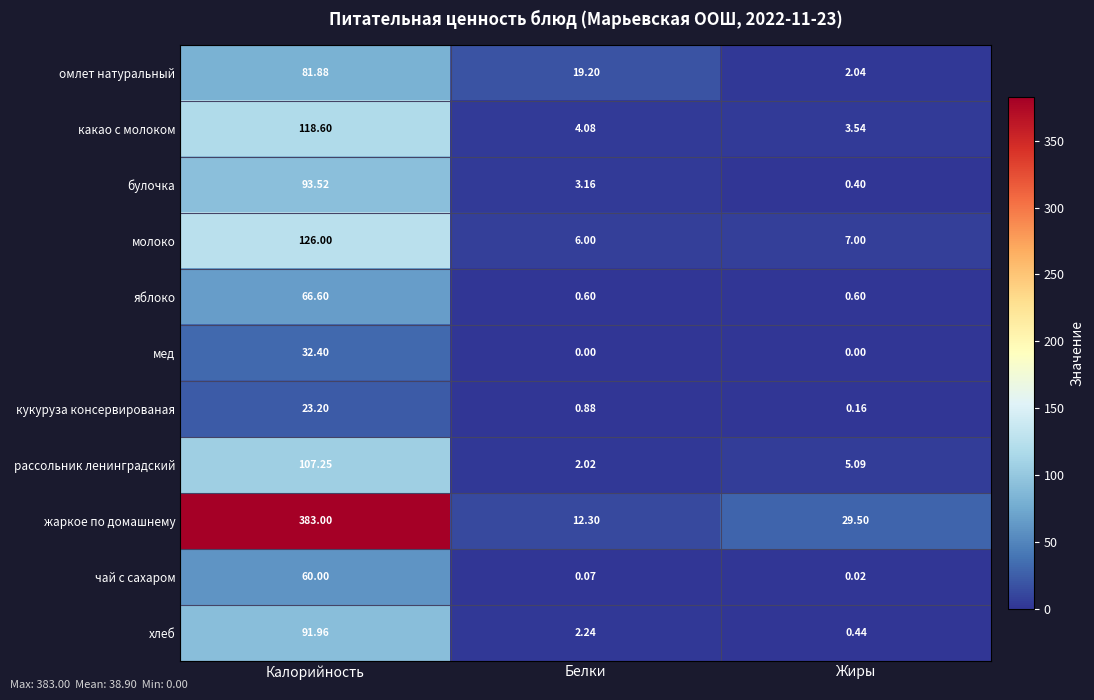

Which category has the highest value across all series?

Калорийность